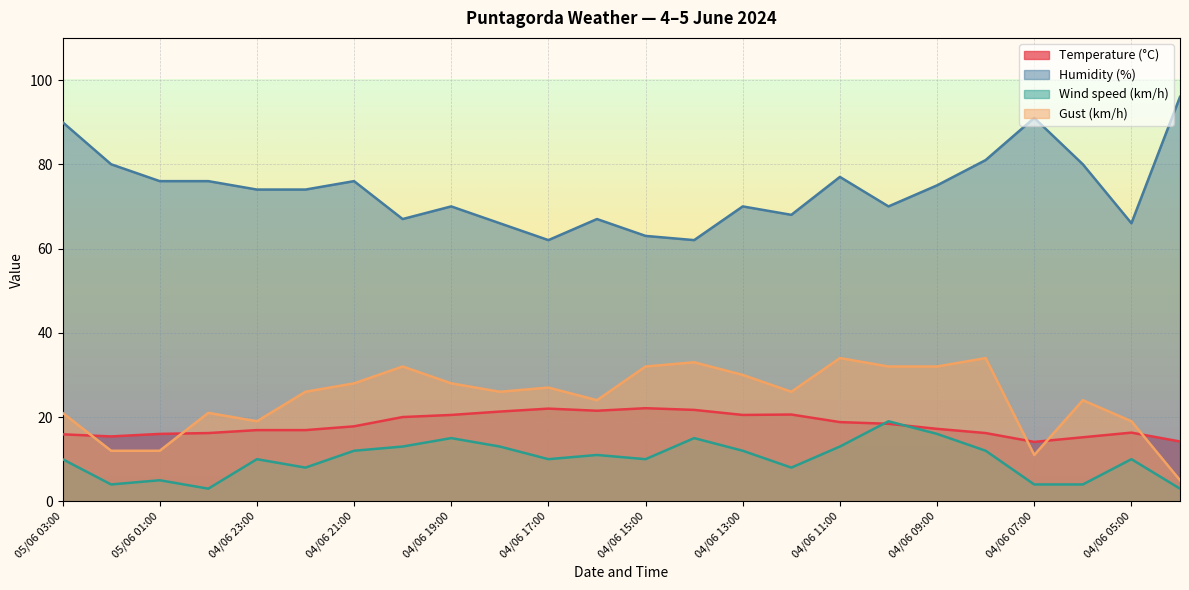

What is the sum of the Temperature (°C) values at 04/06 07:00 and 04/06 21:00?

31.9